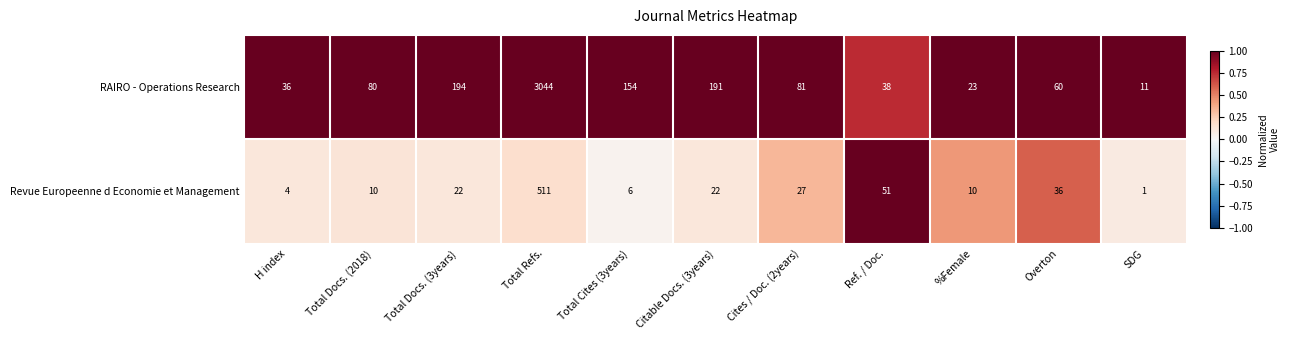

The RAIRO - Operations Research series shows 194 at Total Docs. (3years). True or false?

True